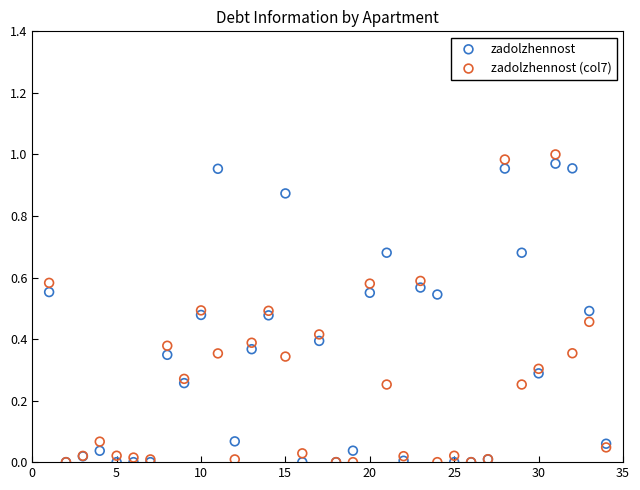

What are all the series names shown in the legend?

zadolzhennost, zadolzhennost (col7)